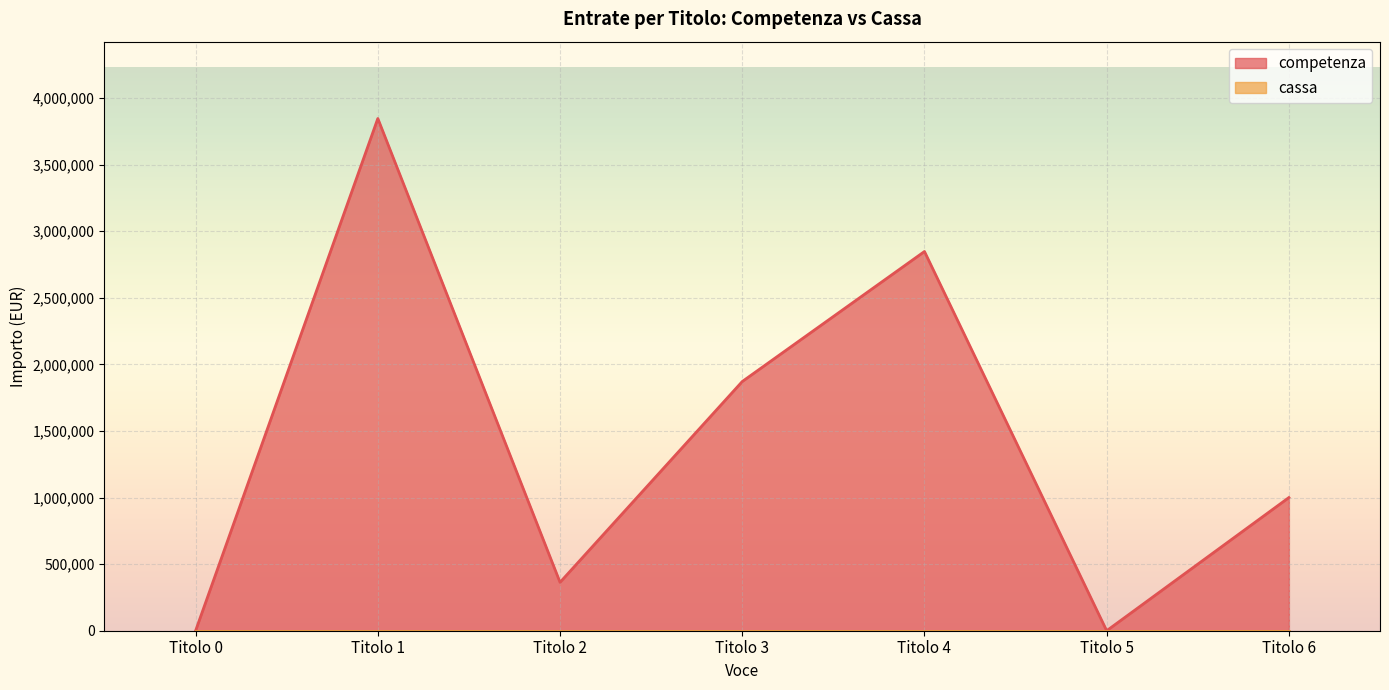

The value of competenza at 6 is 1234652. True or false?

False